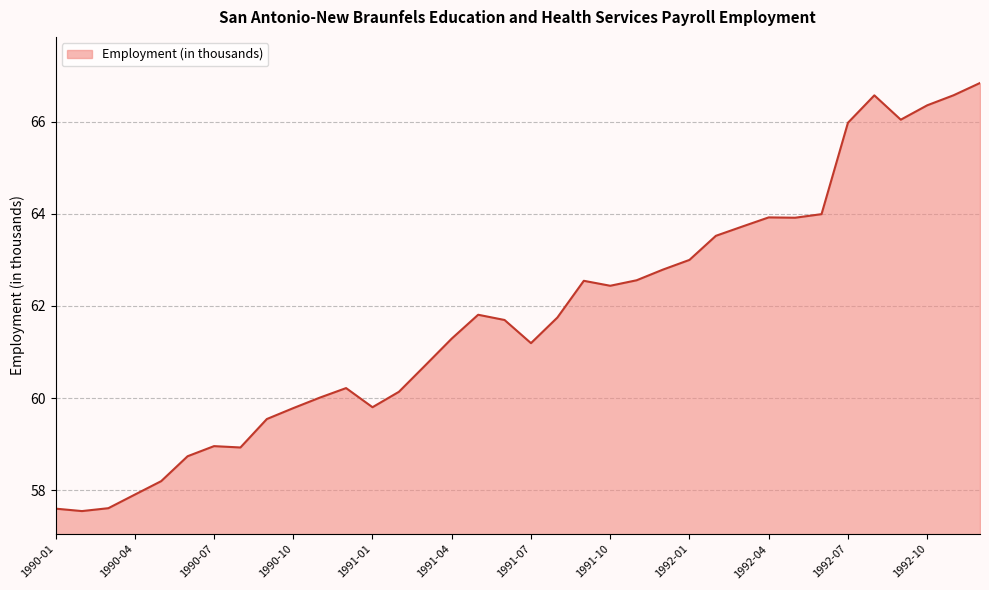

What is the greatest value displayed?

66.8